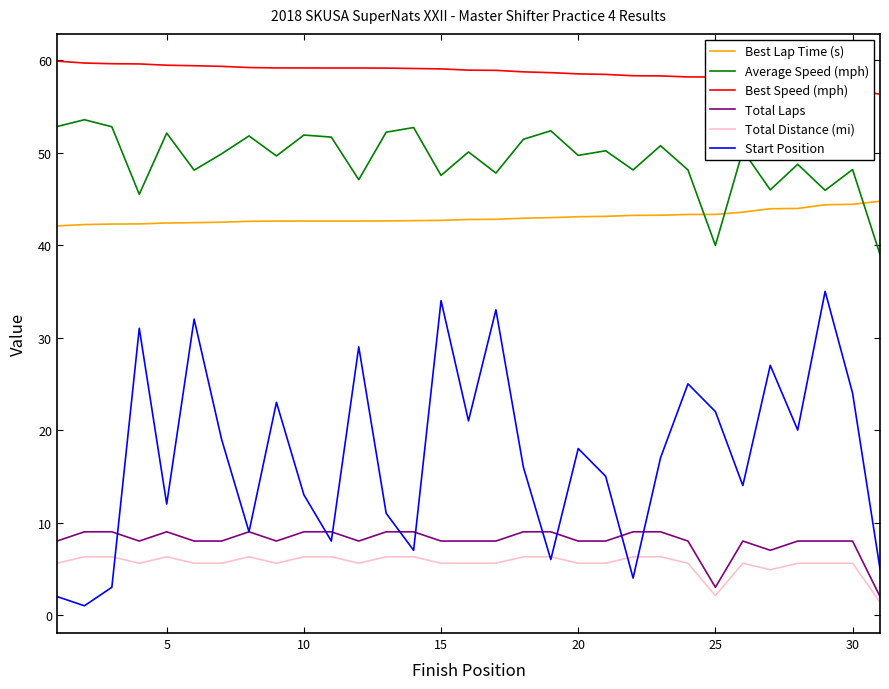

How many lines are shown in the chart?

6